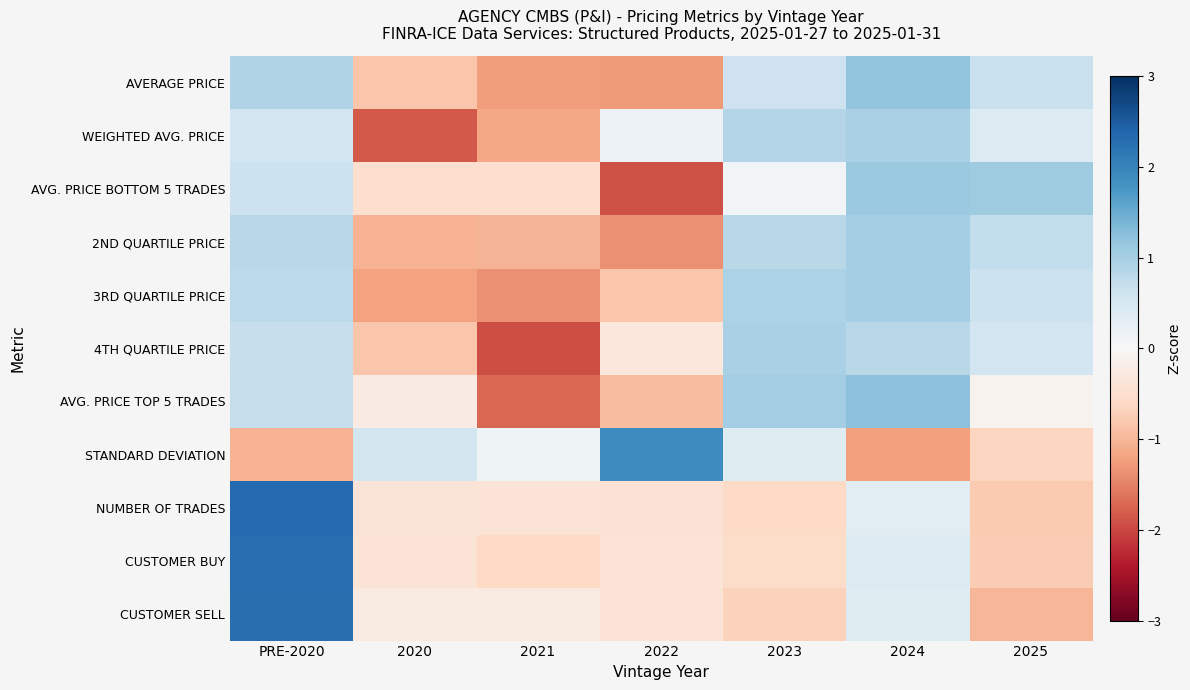

At which category is the sum across all series the highest?

PRE-2020